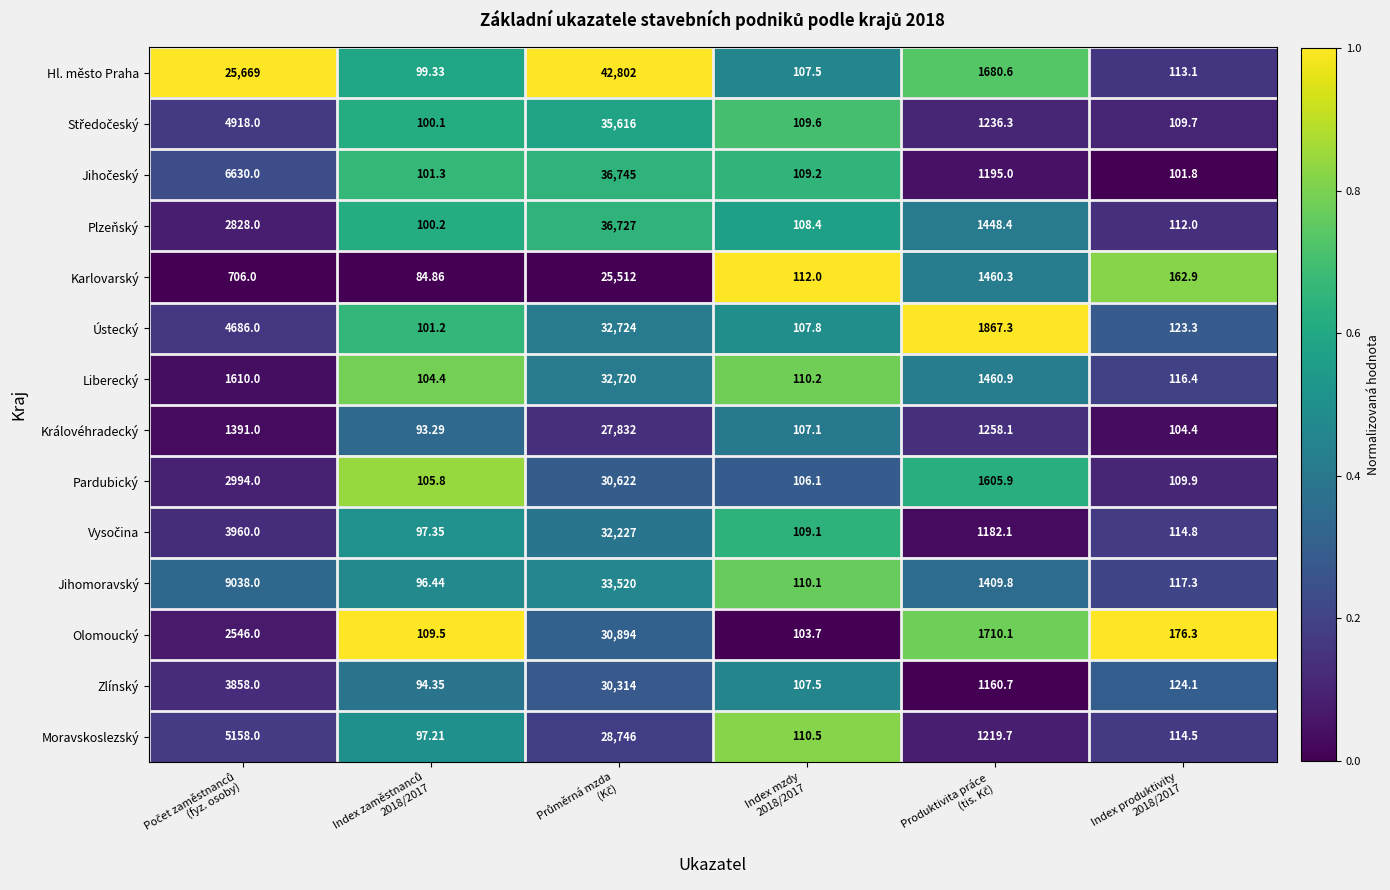

Which series has the widest spread of values?

Hl. město Praha